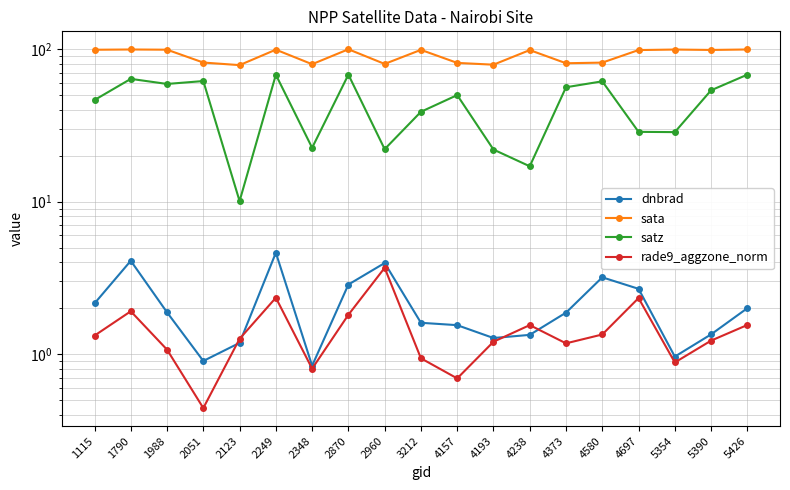

Is the value of sata at 4193 greater than the value of dnbrad at 5390?

Yes